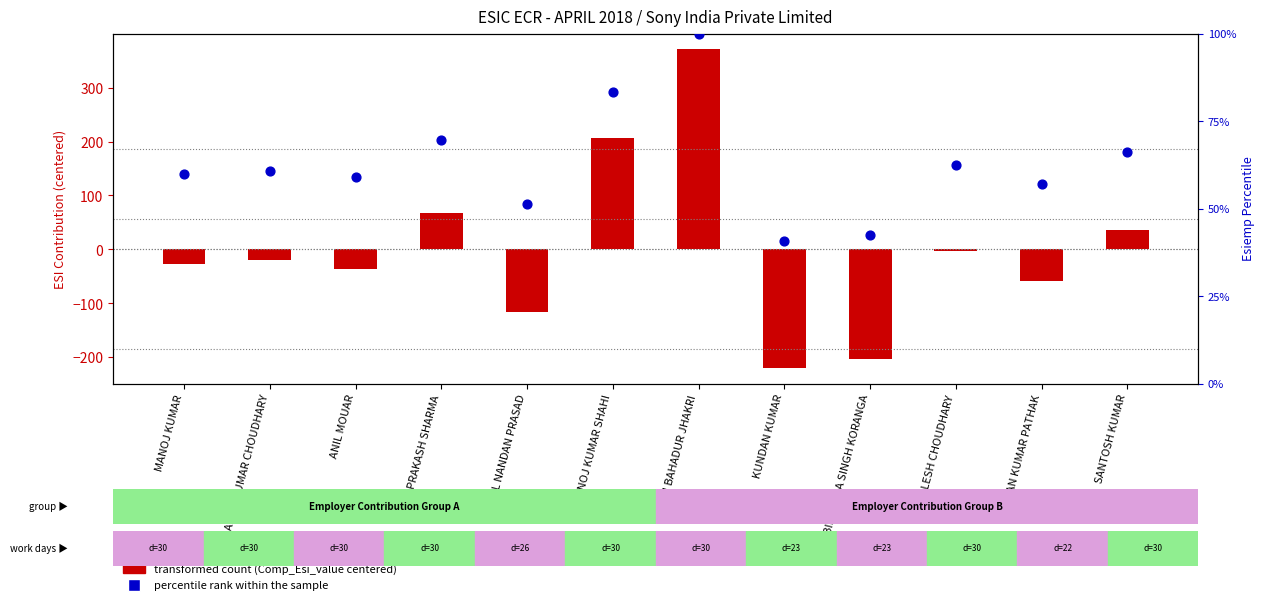

Which series reaches the maximum Y coordinate?

transformed count (Comp_Esi_value centered)